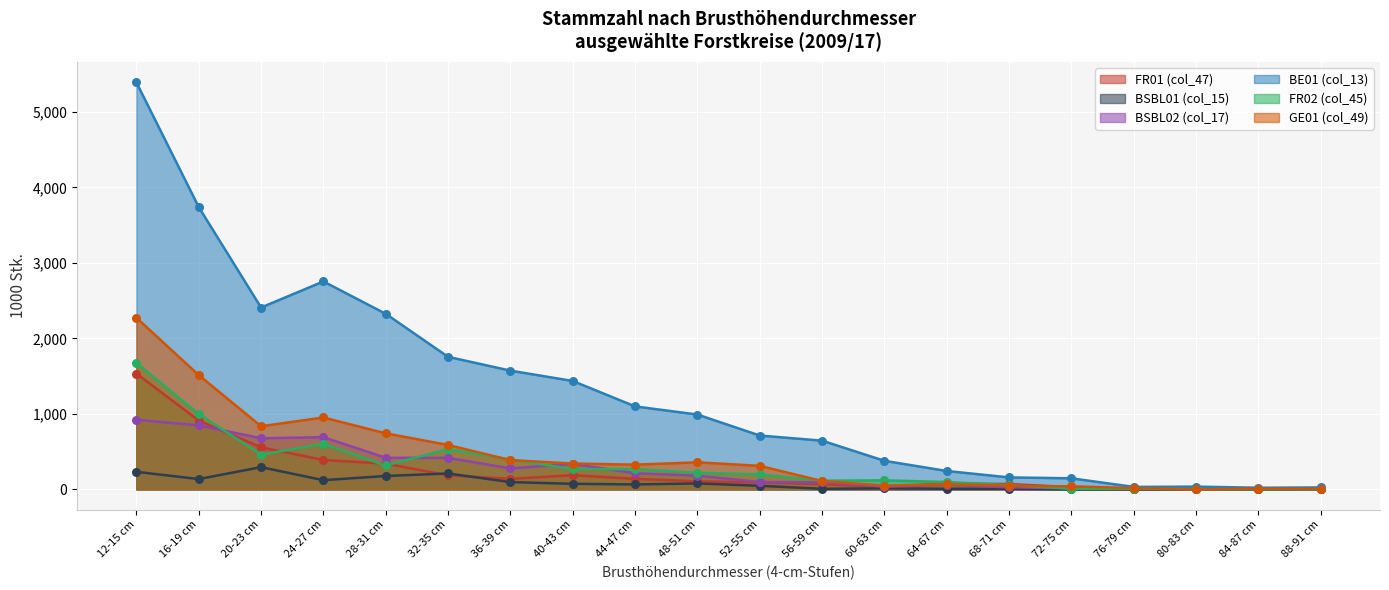

Which series has the widest spread of Y values?

BE01 (col_13)